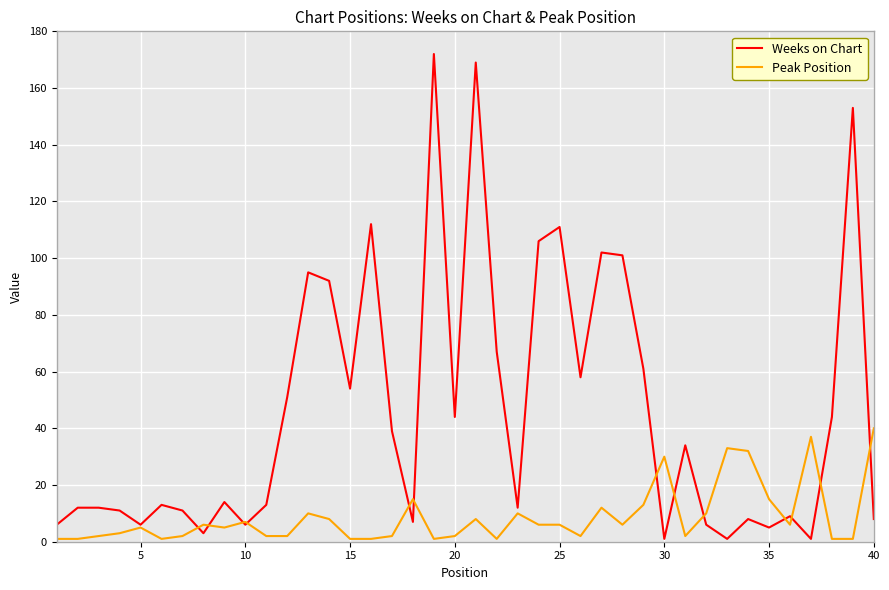

Rank the series by their average value, from lowest to highest.

Peak Position, Weeks on Chart